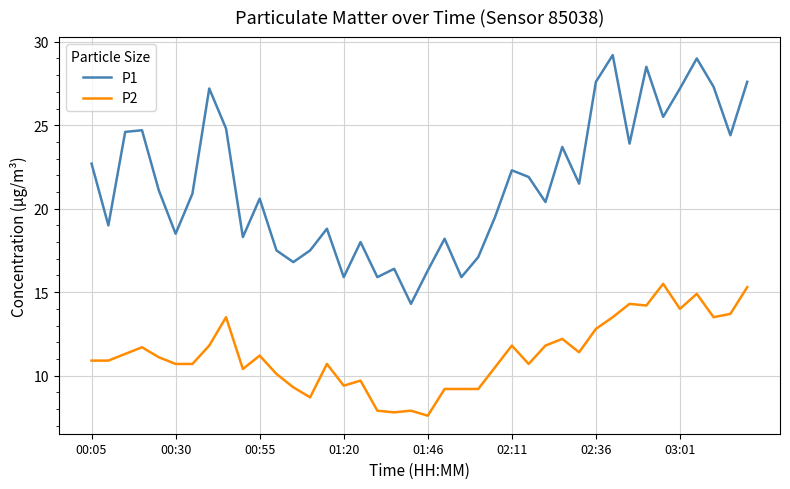

What is the greatest value displayed?

29.2